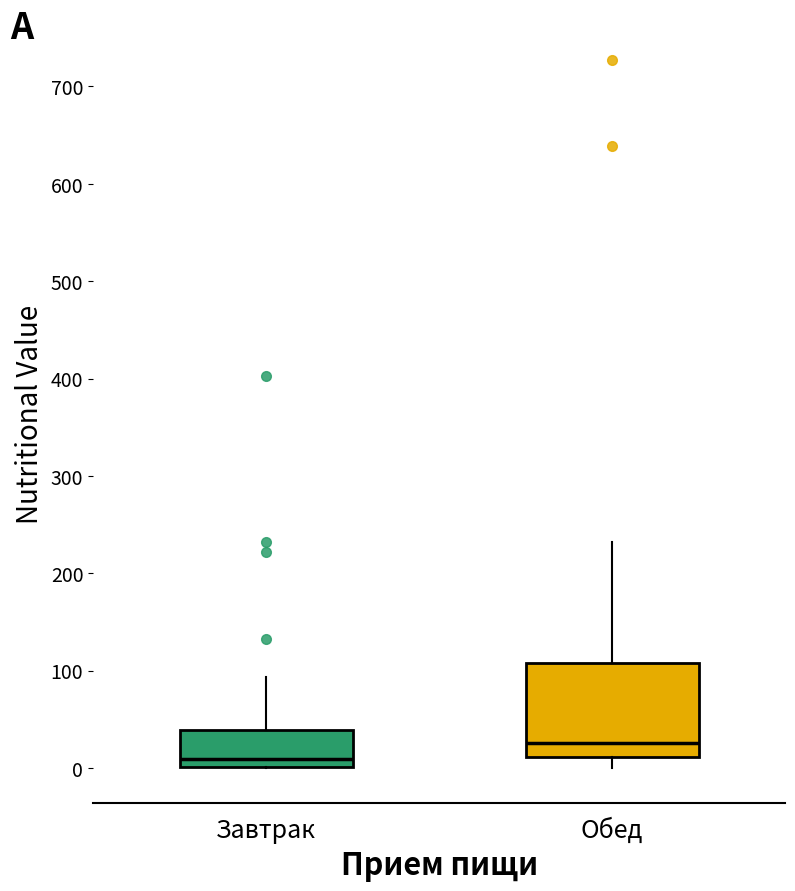

Reading left to right, transcribe this box plot: for each box, give where its median line is, the range the box spans, and where its two whiskers end, as read against the y-axis. The values are not printed on the chart, so give them approximately, as read against the axis.

Завтрак: median 10, box 0 to 40, whiskers 0 to 90
Обед: median 30, box 10 to 110, whiskers 0 to 230